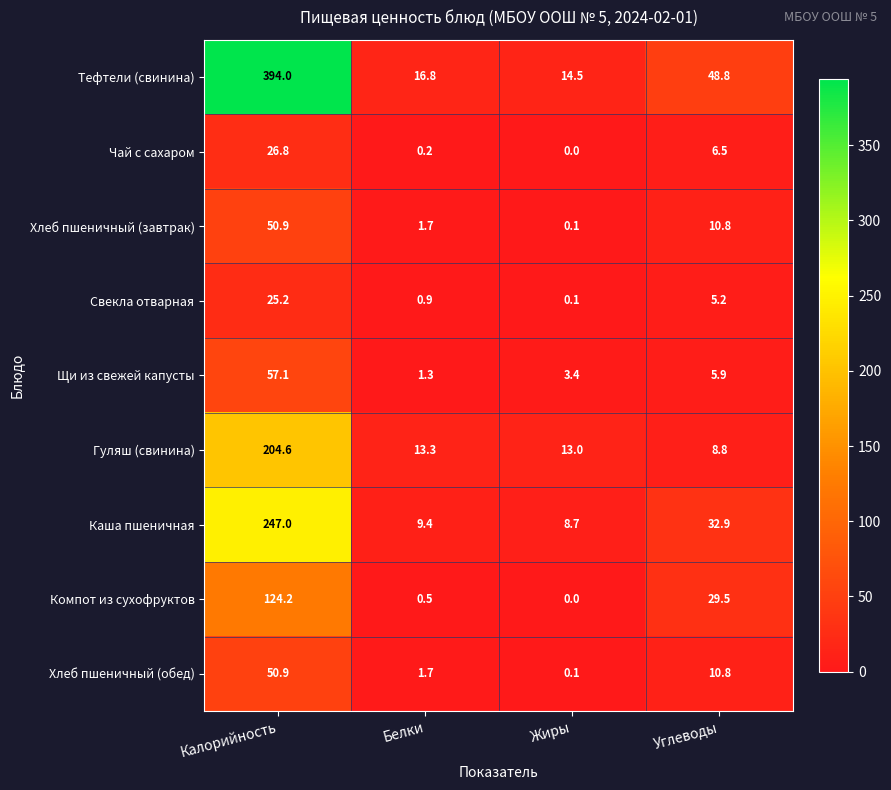

What is the maximum value shown in the chart?

394.0